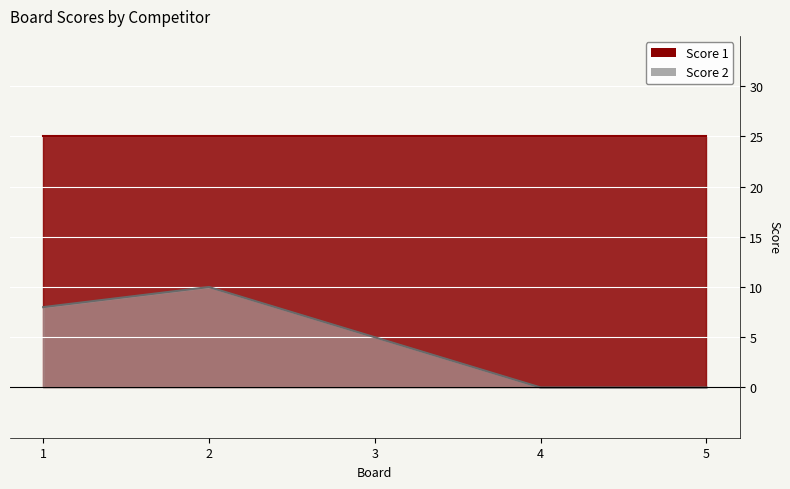

Where is the first local maximum?

2